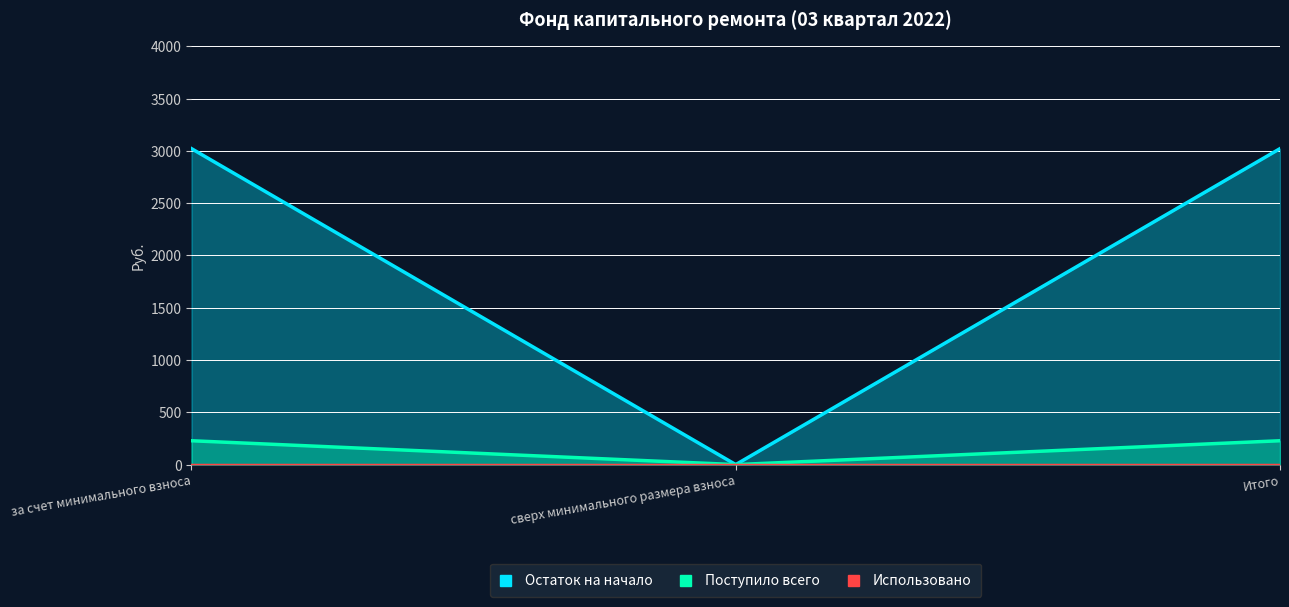

What is the label of the 3rd point from the left?

Итого